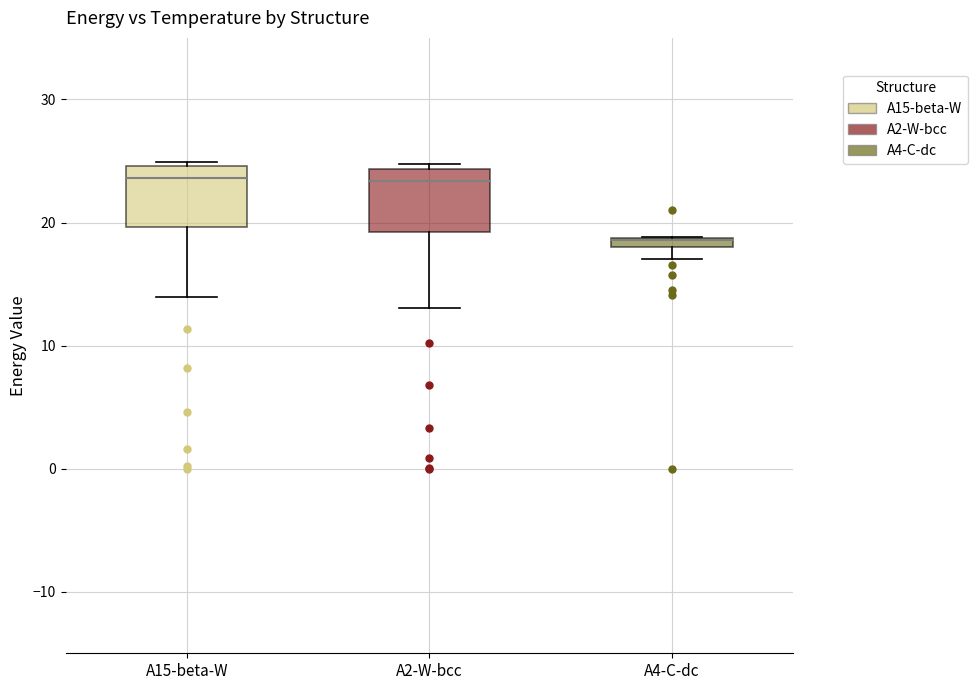

Where is the upper edge of the box for A2-W-bcc on the y-axis? The values are not printed on the chart, so give them approximately, as read against the axis.

24